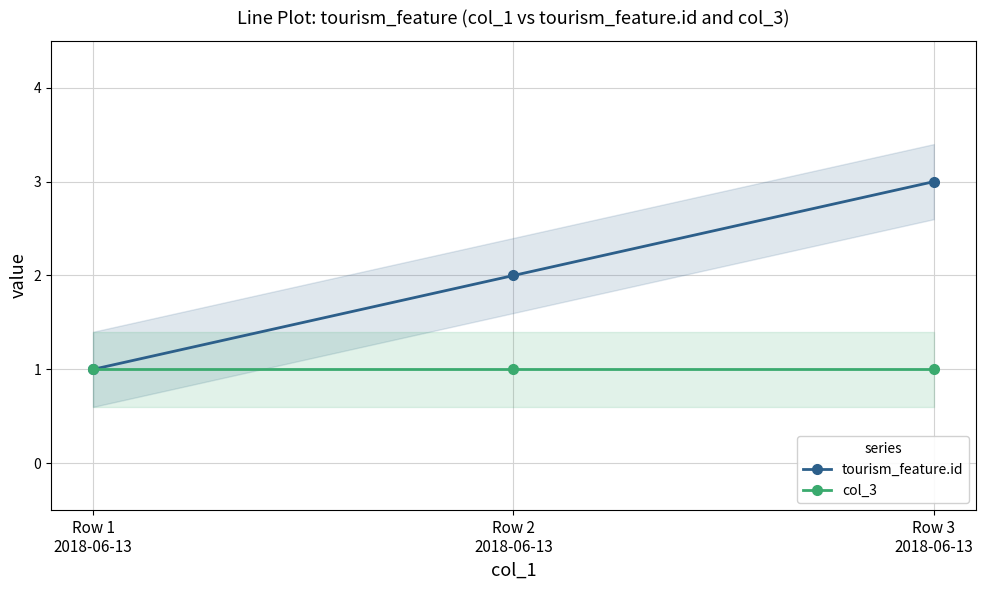

How many data points in tourism_feature.id are less than 2?

1